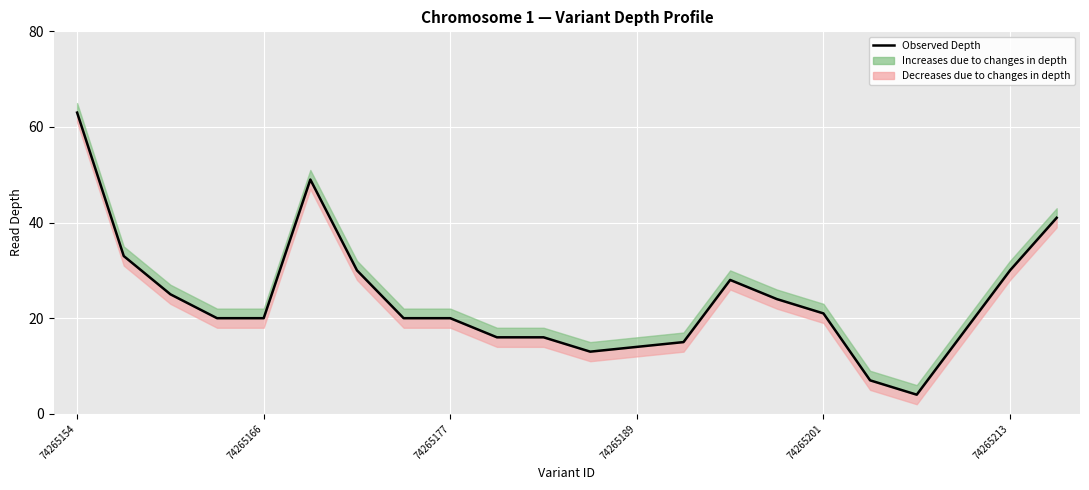

What is the average value?

24